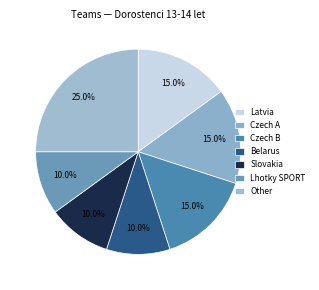

Count the number of slices in the pie.

7